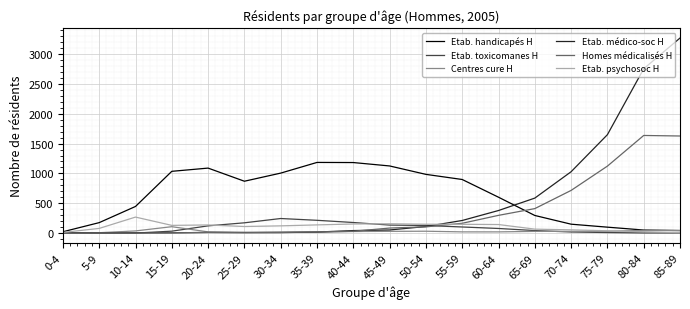

Is it true that Etab. psychosoc H equals 8 at 85-89?

True